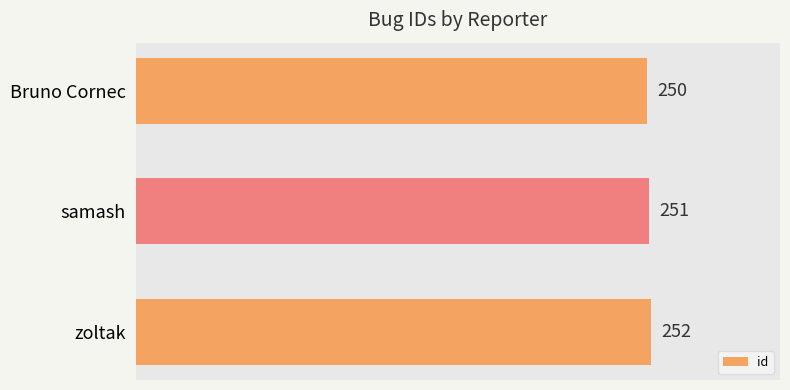

What is the difference between the maximum and minimum values?

2